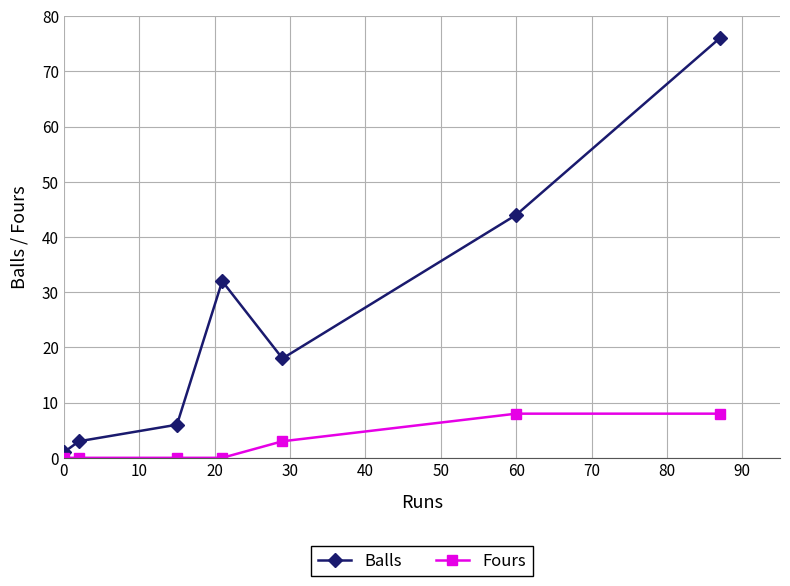

Which series has the largest range (max minus min)?

Balls